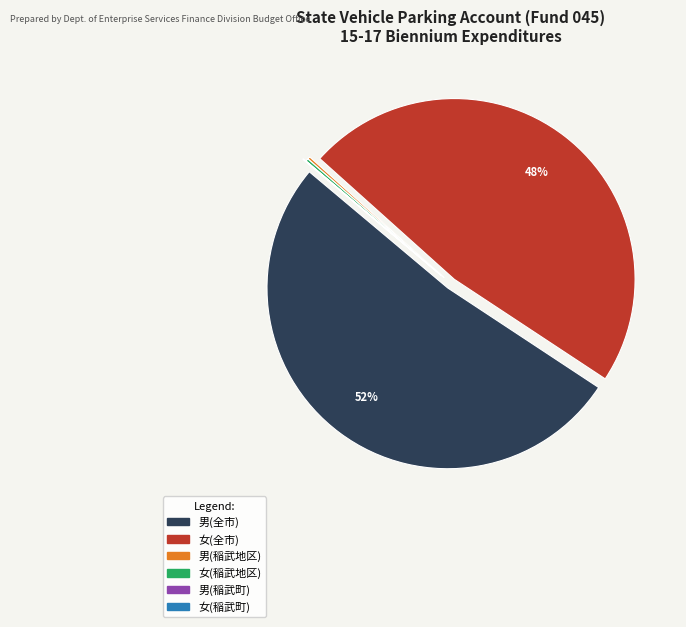

Does any single category account for the majority?

Yes